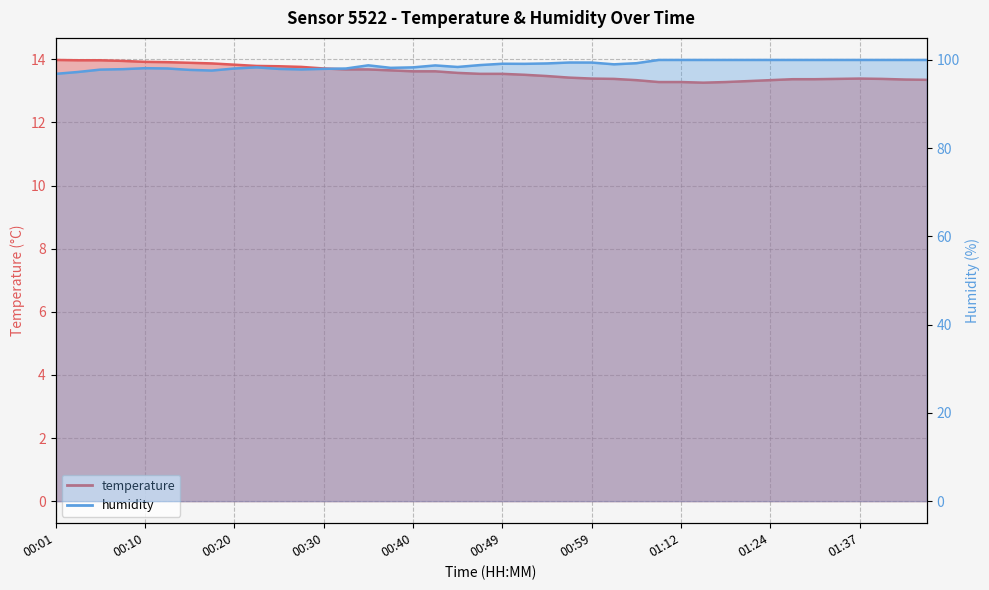

What are all the series names shown in the legend?

temperature, humidity